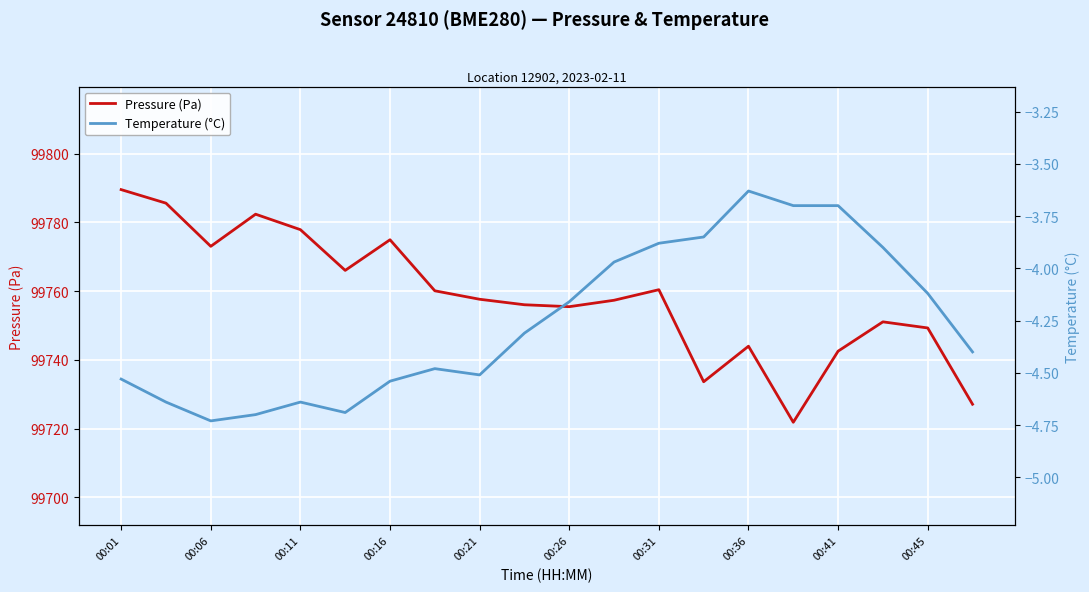

True or false: Pressure (Pa) has a value of 38090.0 at 00:41.

False